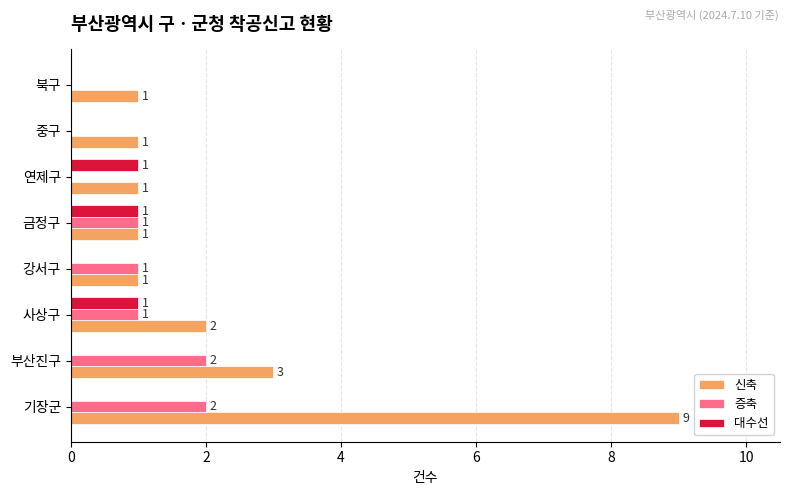

At which label does 신축 reach its peak?

기장군